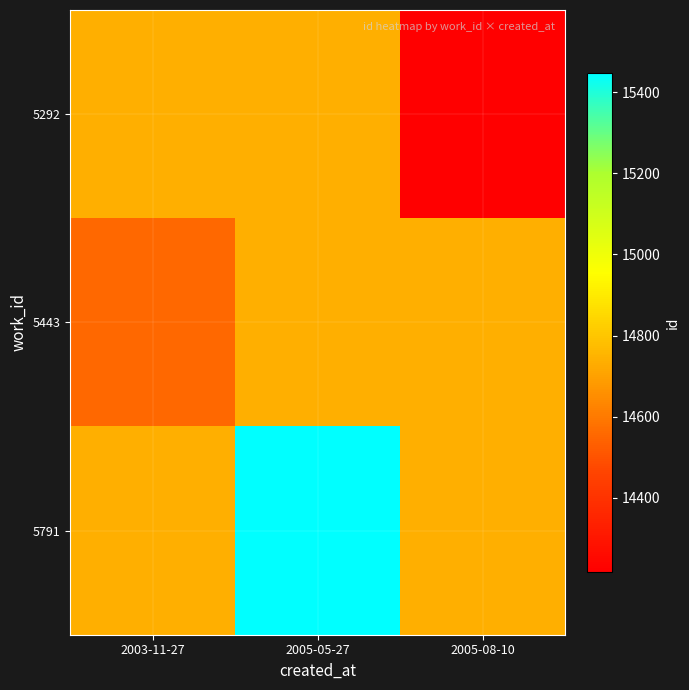

At which category is the sum across all series the highest?

2005-05-27